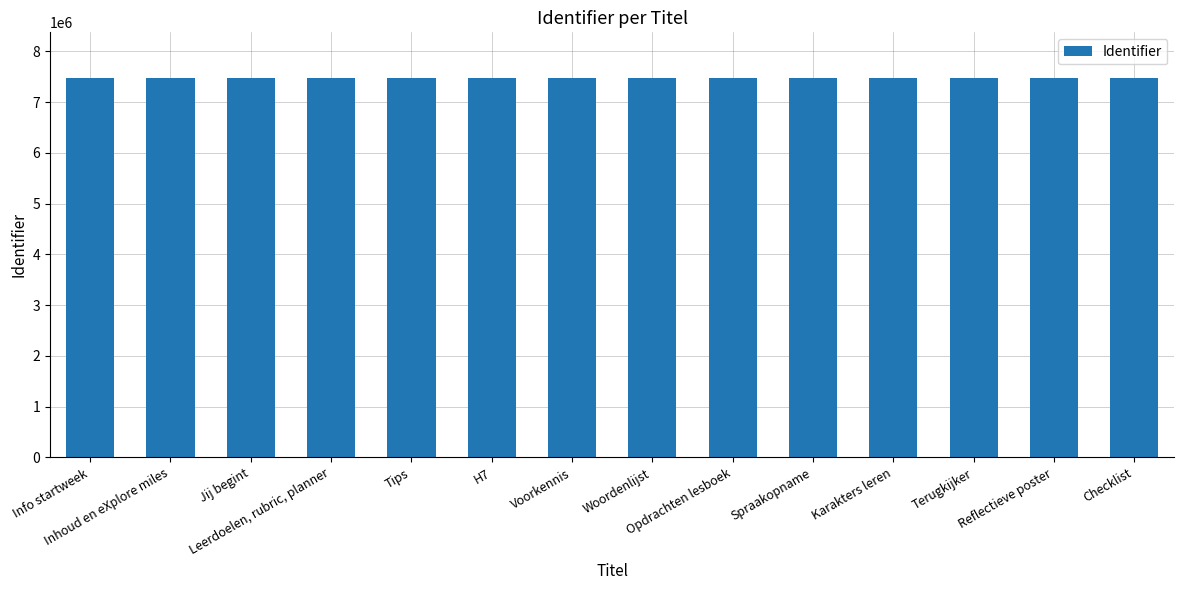

True or false: the data shows 2412368 at Tips.

False